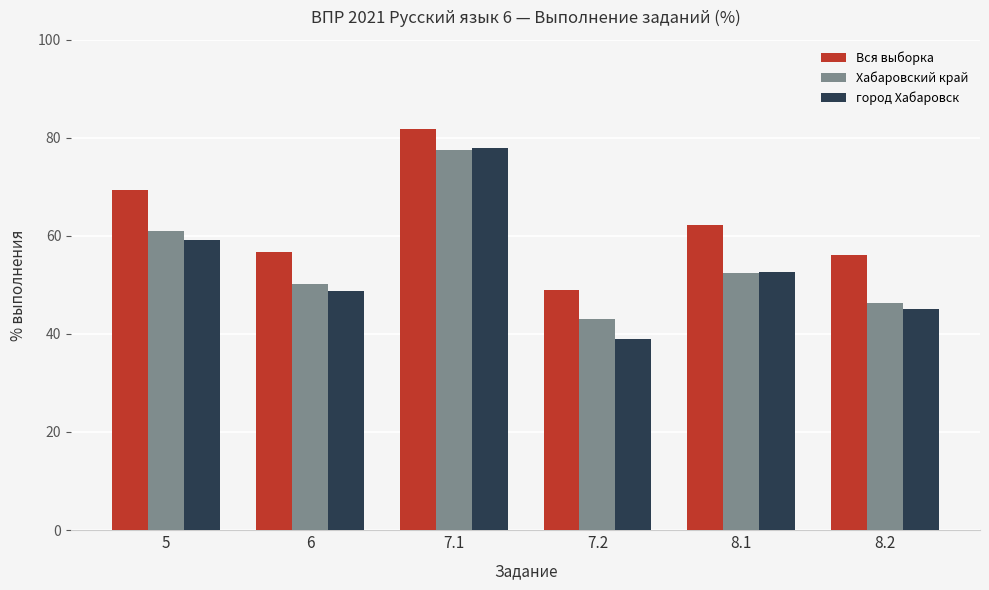

At how many categories does at least one series exceed 81?

1